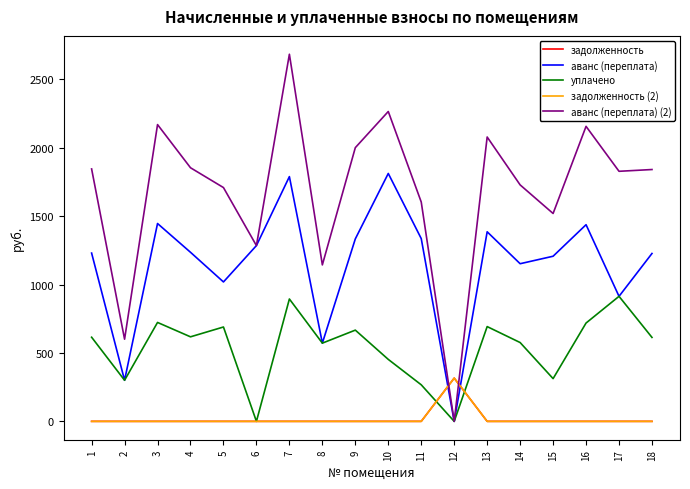

Which series changed the most between 15 and 16?

аванс (переплата) (2)